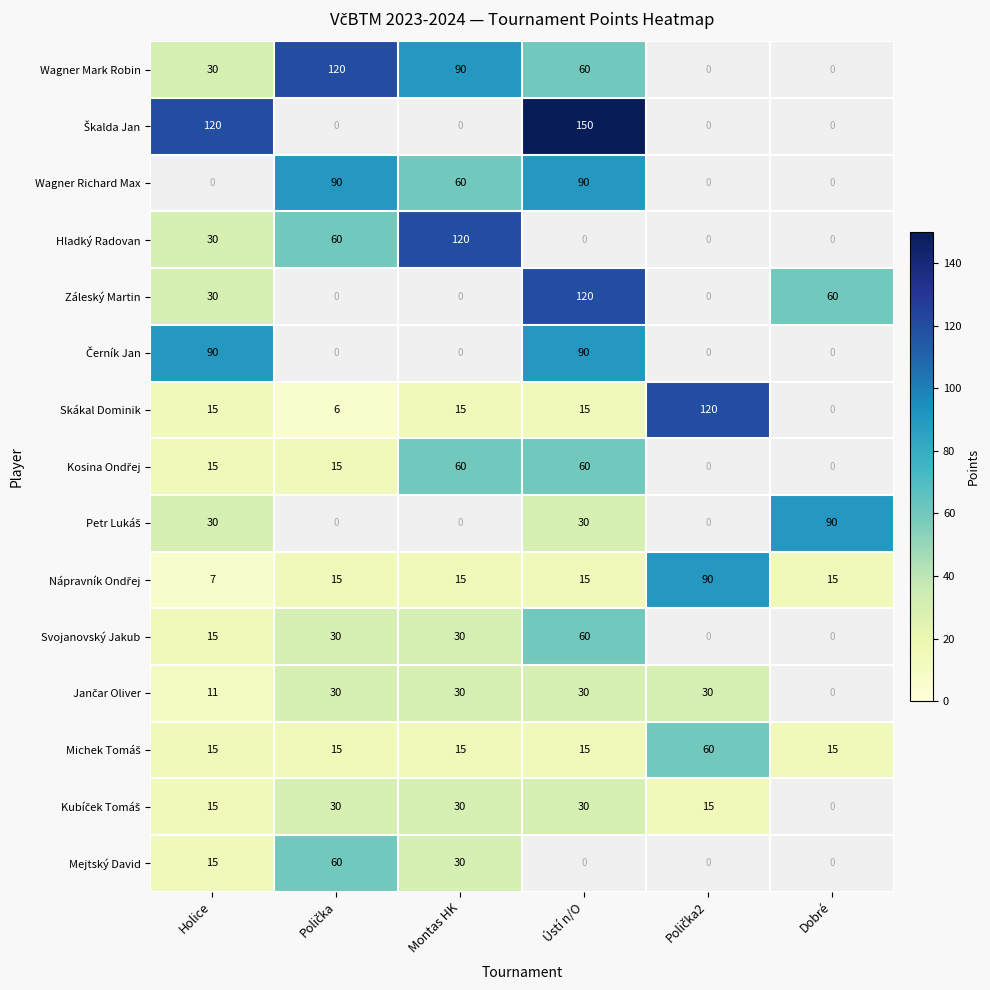

At how many categories does at least one series exceed 115?

5